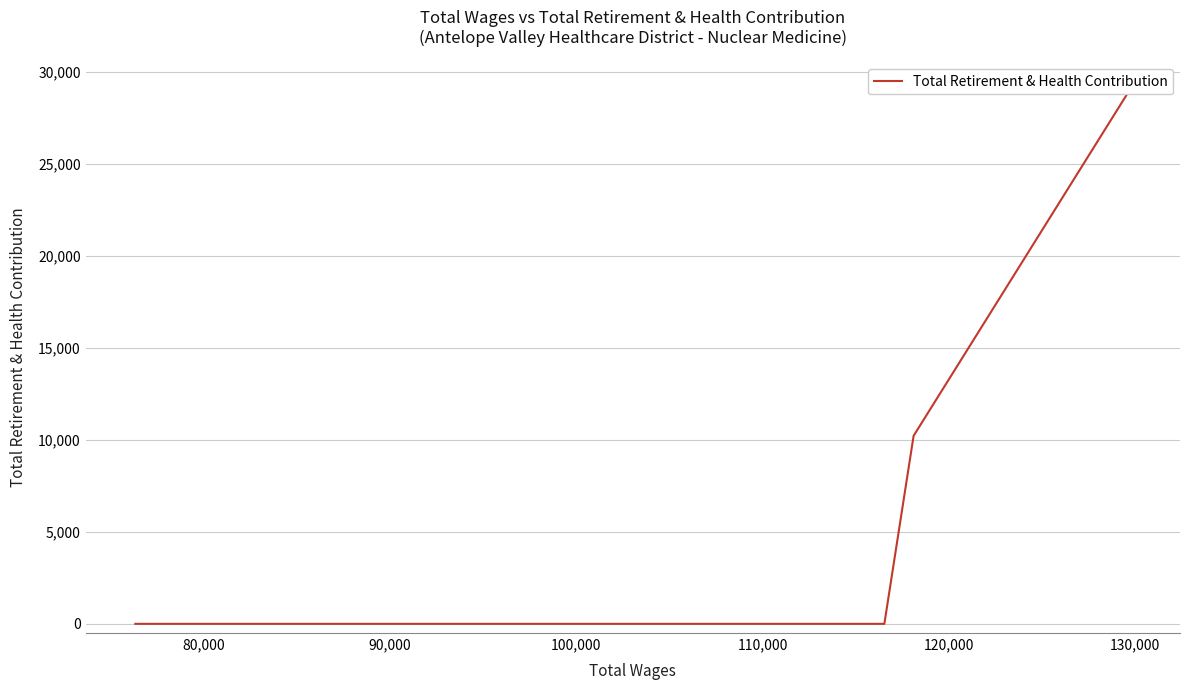

The chart shows a value of 46576 at 70,000. True or false?

False